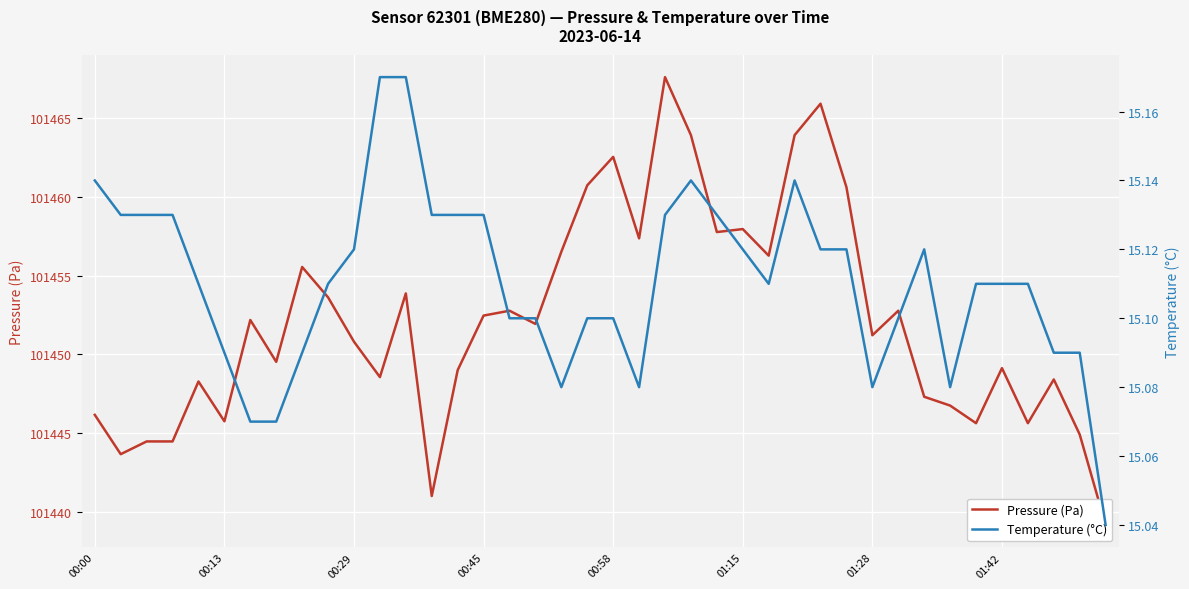

Reading left to right, list all the values displayed in this chart.

Pressure (Pa): 101446.2	101443.7	101444.5	101444.5	101448.3	101445.8	101452.2	101449.5	101455.6	101453.6	101450.8	101448.6	101453.9	101441.0	101449.0	101452.5	101452.8	101451.9	101456.5	101460.8	101462.6	101457.4	101467.6	101463.9	101457.8	101458.0	101456.3	101463.9	101465.9	101460.6	101451.2	101452.8	101447.3	101446.8	101445.6	101449.1	101445.6	101448.4	101444.9	101439.2
Temperature (°C): 15.1	15.1	15.1	15.1	15.1	15.1	15.1	15.1	15.1	15.1	15.1	15.2	15.2	15.1	15.1	15.1	15.1	15.1	15.1	15.1	15.1	15.1	15.1	15.1	15.1	15.1	15.1	15.1	15.1	15.1	15.1	15.1	15.1	15.1	15.1	15.1	15.1	15.1	15.1	15.0